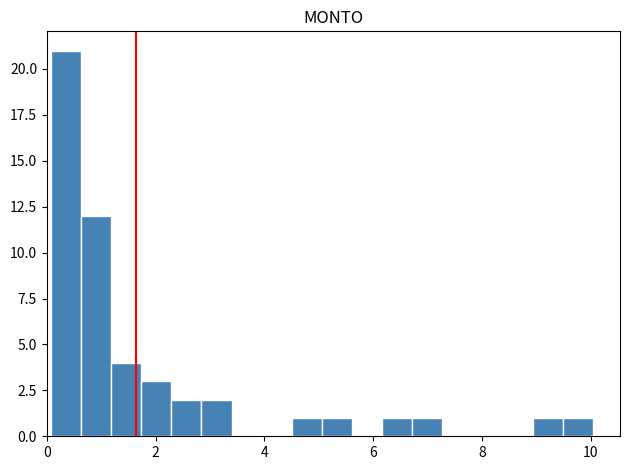

Around what value on the x-axis is the tallest bar? Give the approximate position of its centre, as read against the axis.

0.4